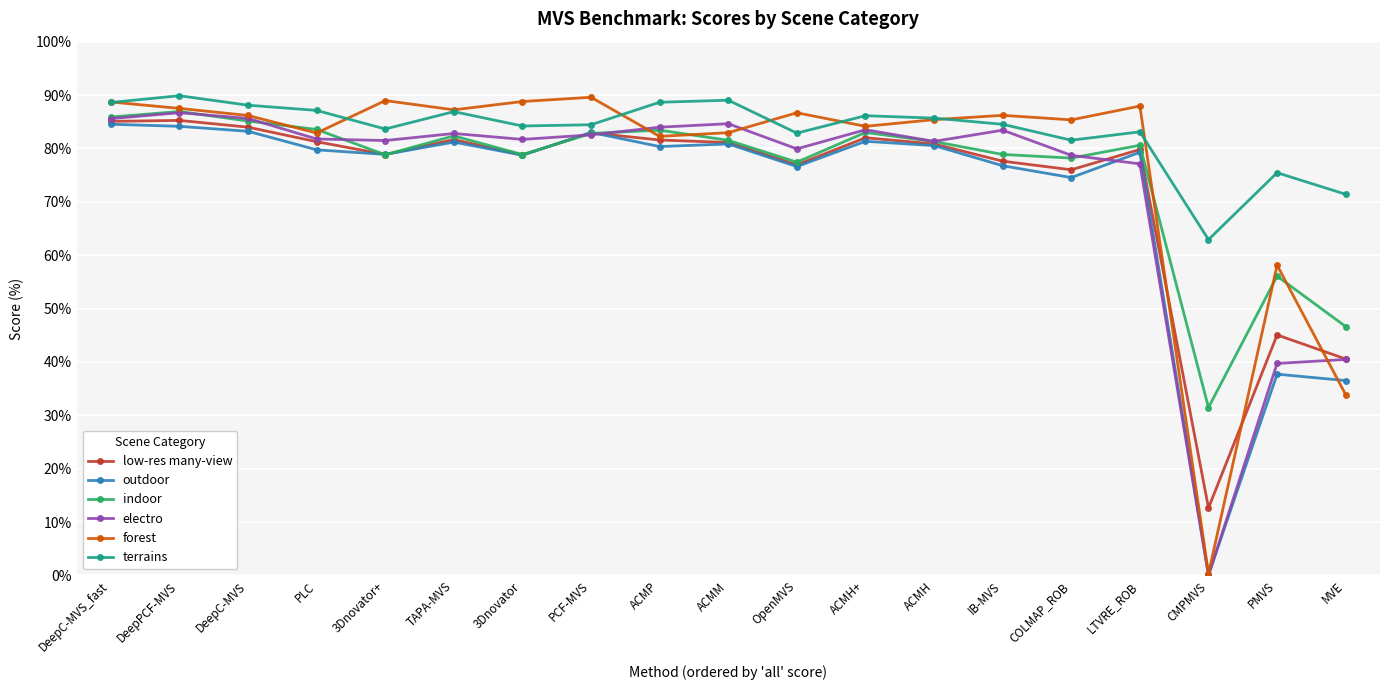

What is the sum of all indoor values?

1442.8